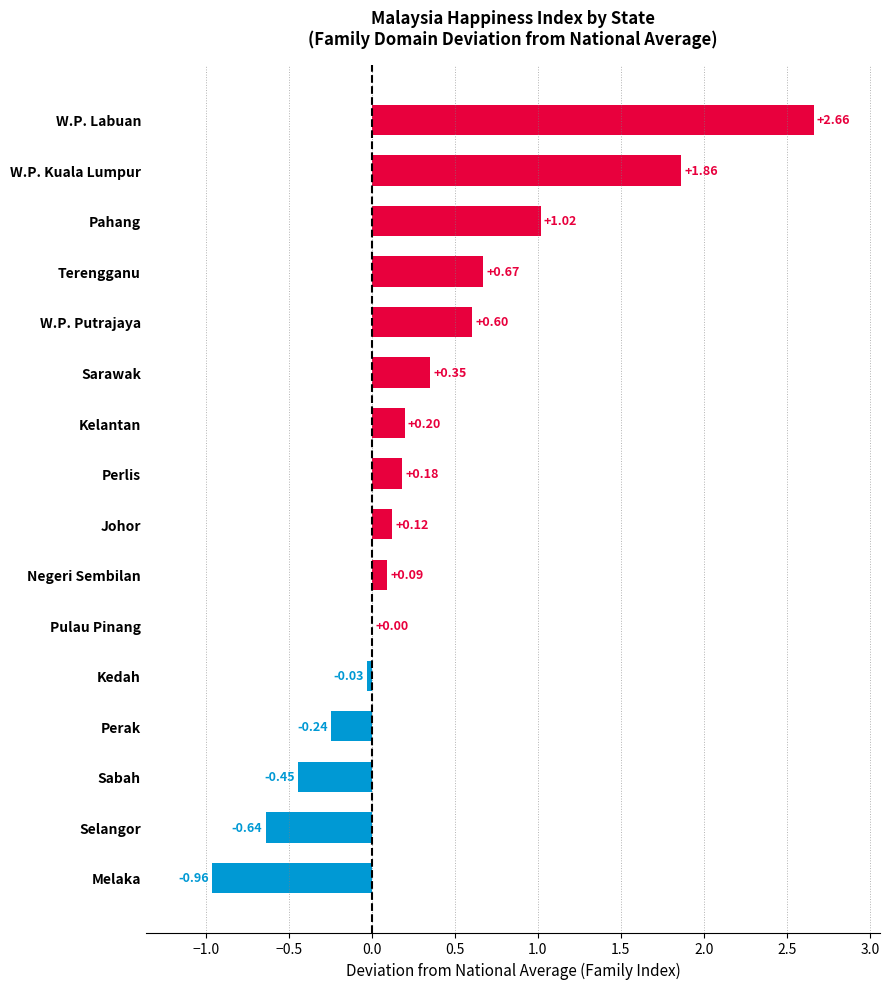

Where is the data nearest to the value 0?

Pulau Pinang